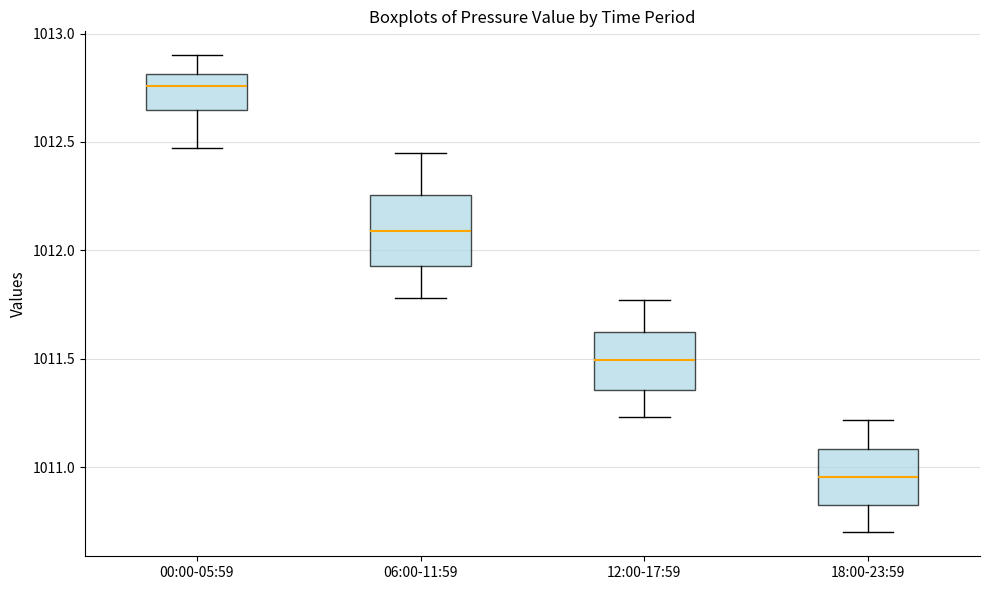

Where does the lower whisker of the box for 18:00-23:59 end on the y-axis? The values are not printed on the chart, so give them approximately, as read against the axis.

1010.70